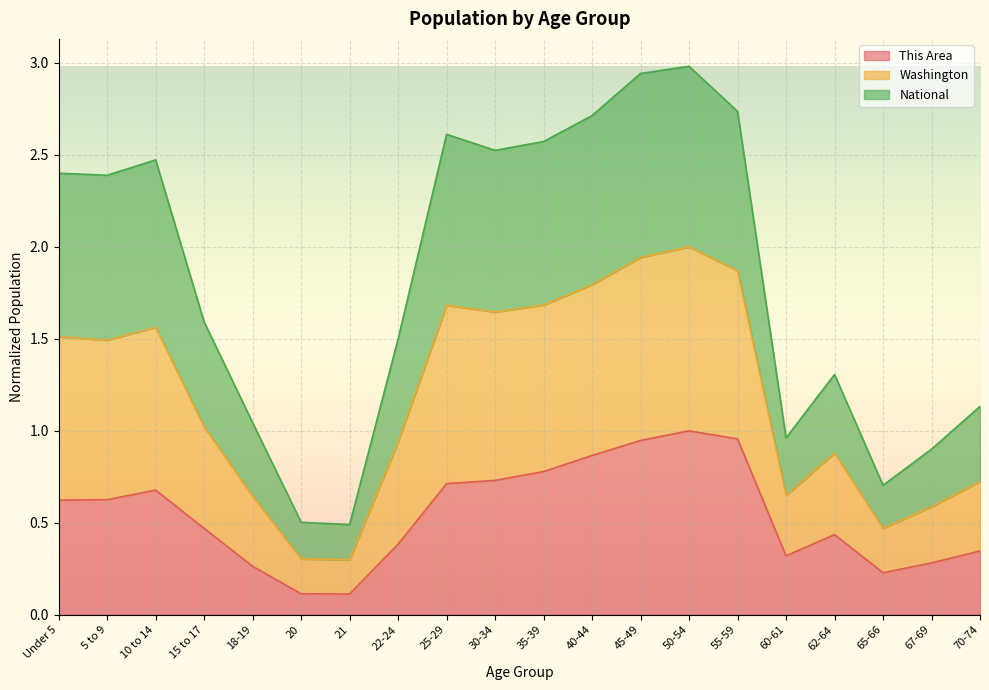

What is the total value across all series at 65-66?

0.7